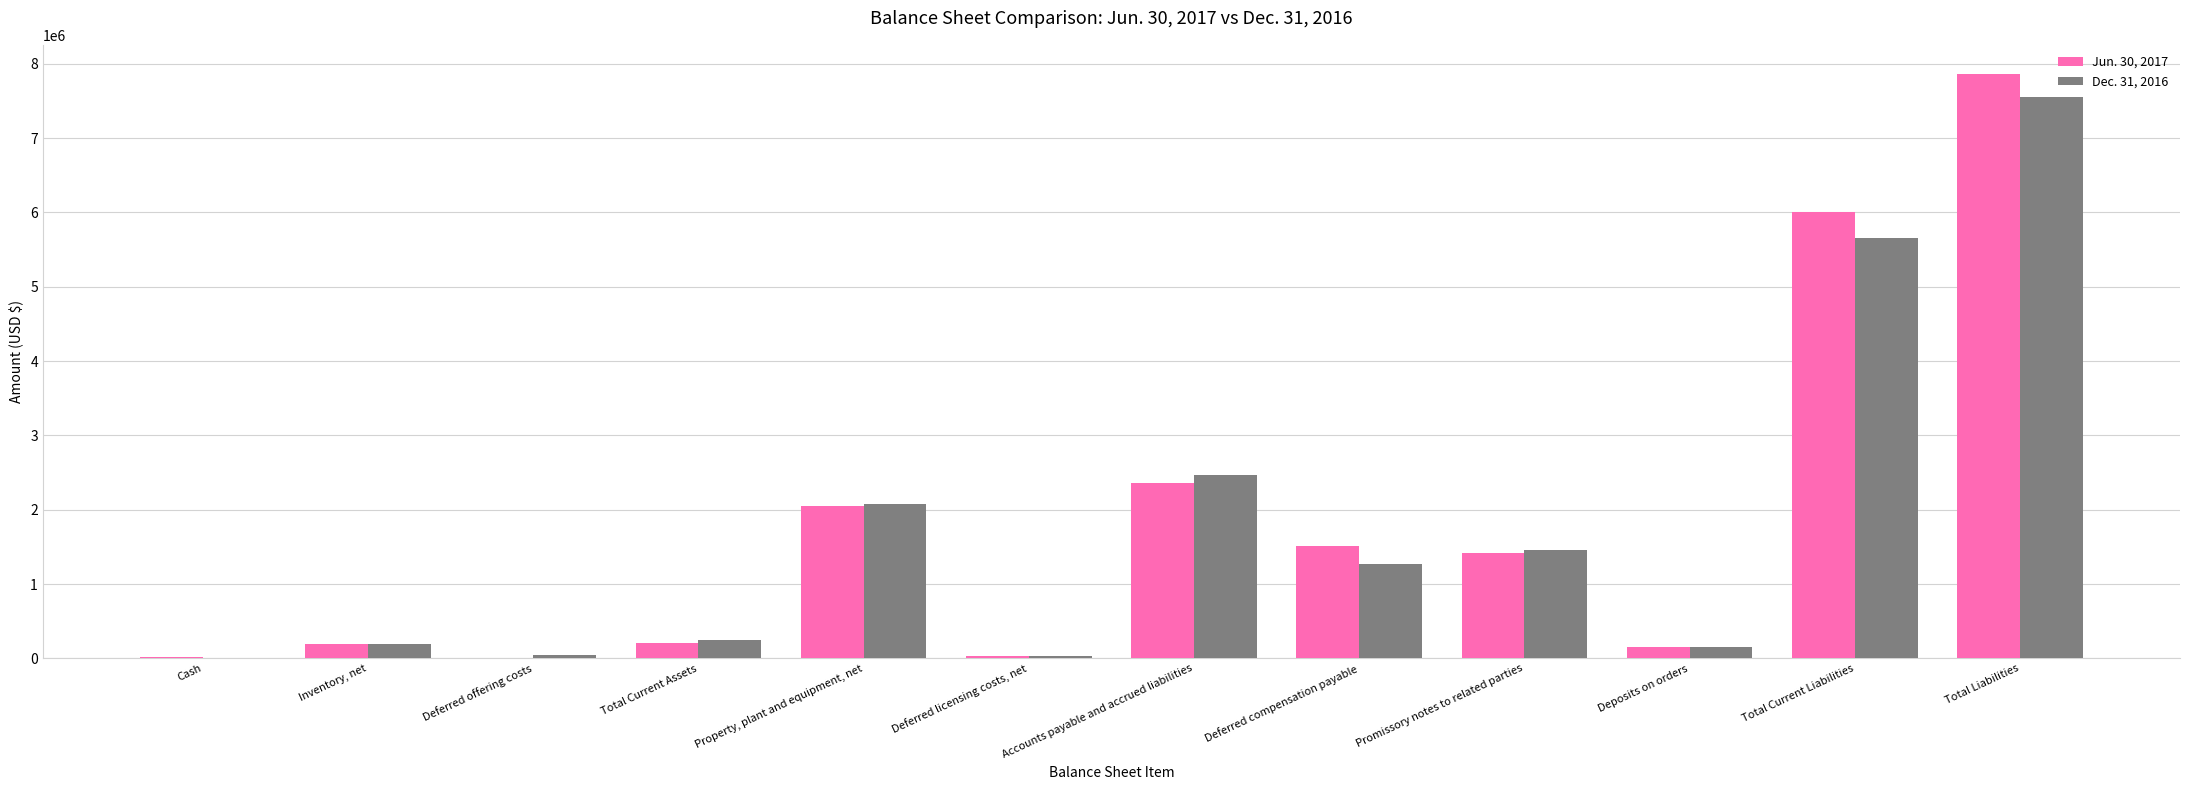

At which category does the chart reach its peak across all series?

Total Liabilities